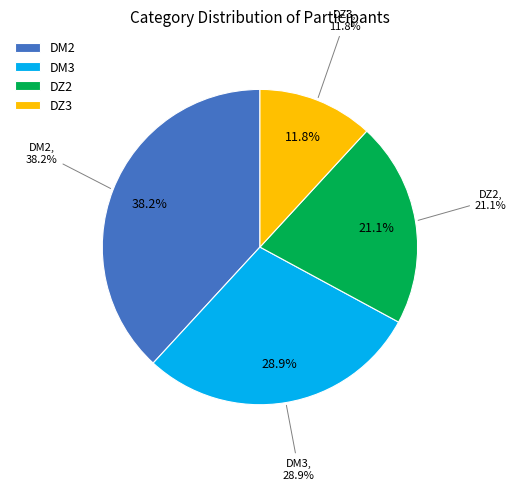

To the nearest percent, what is the difference between the largest and smallest slice percentages?

26%